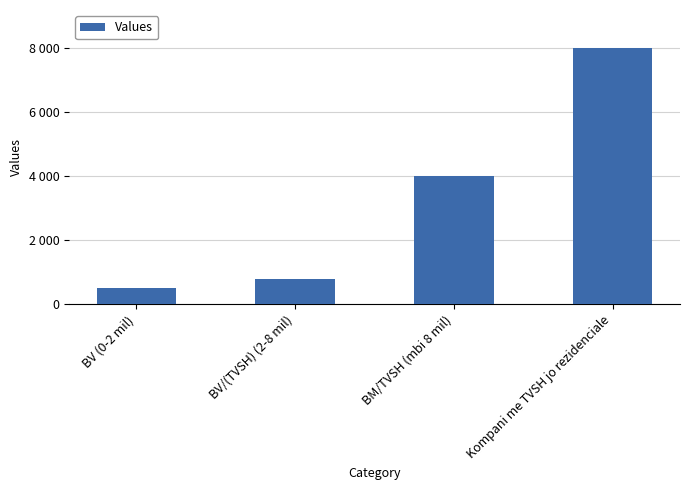

What is the label of the 2nd bar from the left?

BV/(TVSH) (2-8 mil)